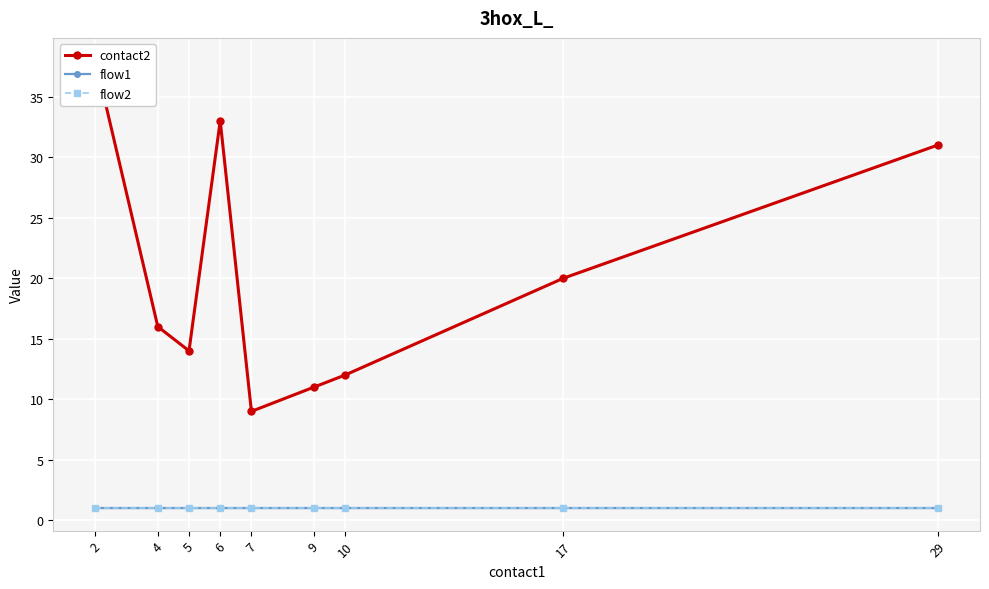

True or false: flow2 has more than 0 interior local peaks.

False